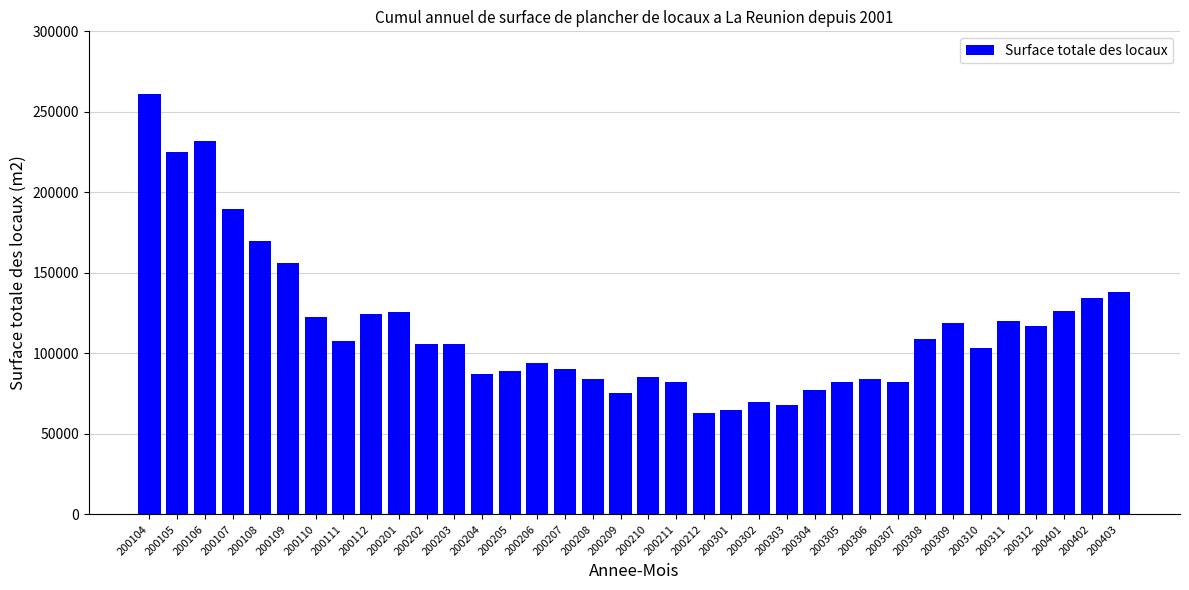

The value at 200106 is 136585. True or false?

False